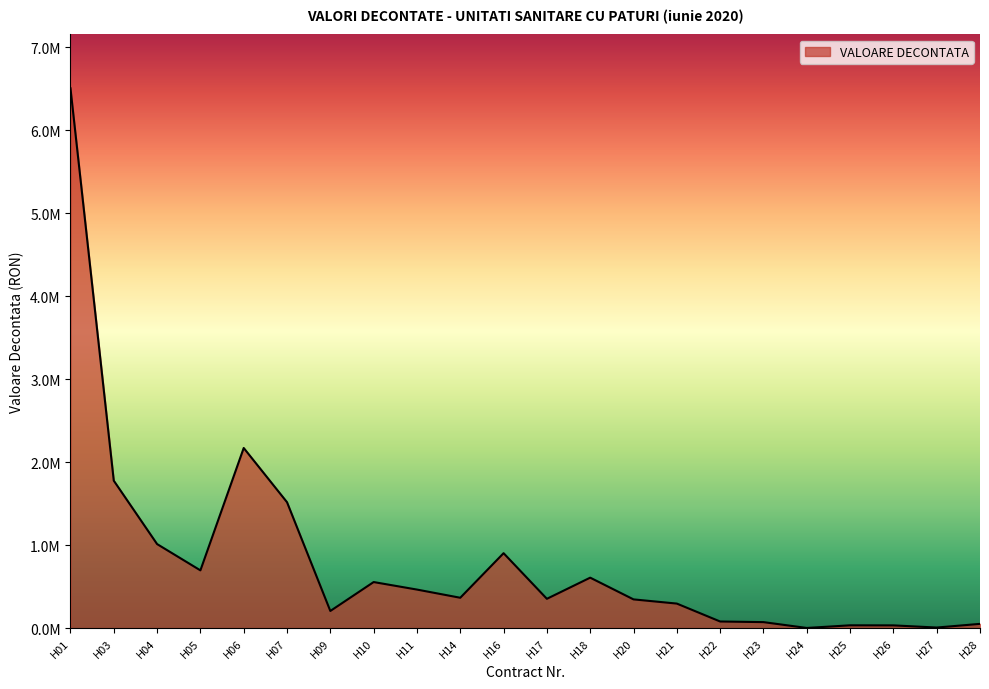

Where is the first local minimum?

H05